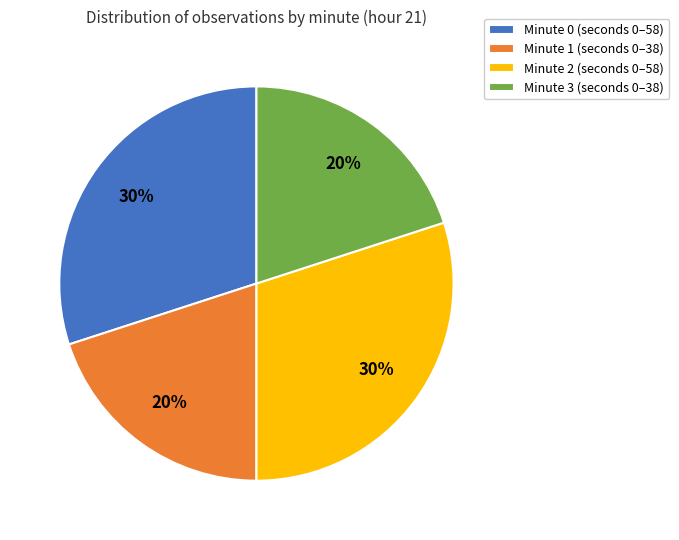

To the nearest percent, what portion does Minute 3 represent?

20%